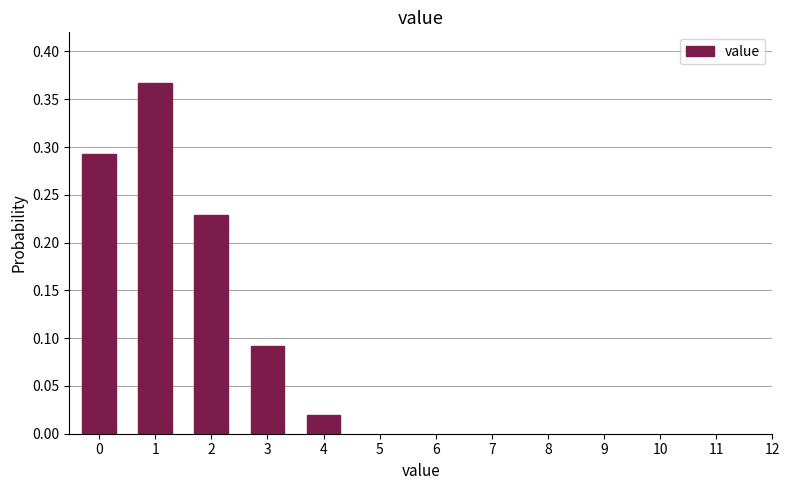

Where is the data nearest to the value 0?

4